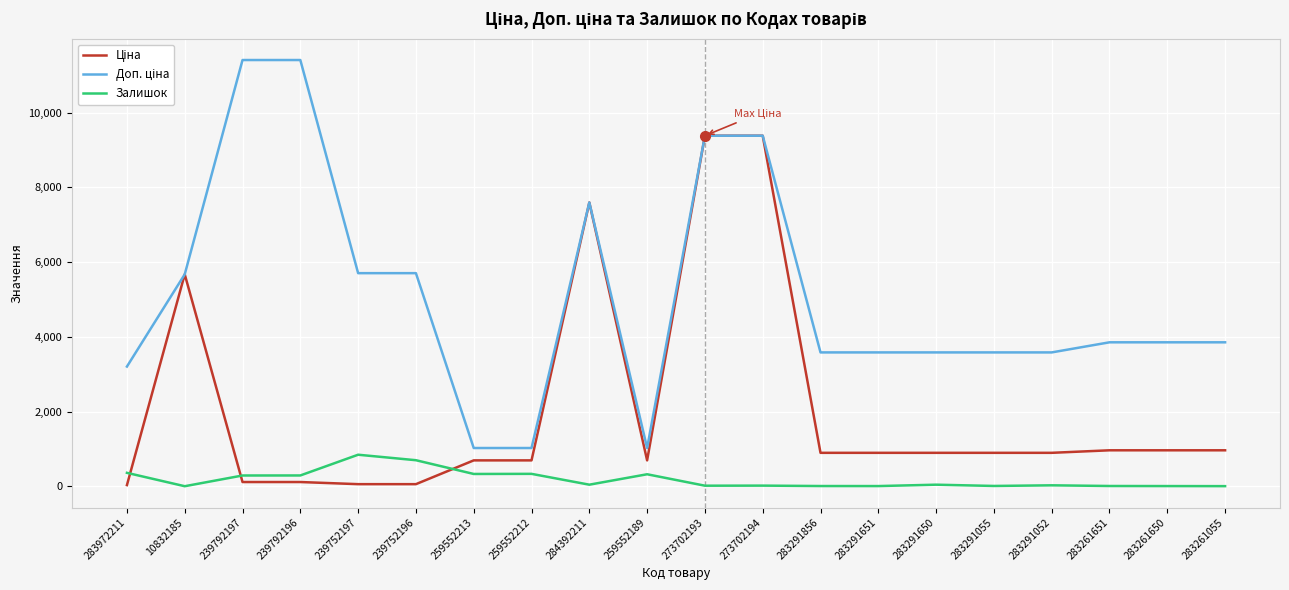

What is the greatest value displayed?

11410.0